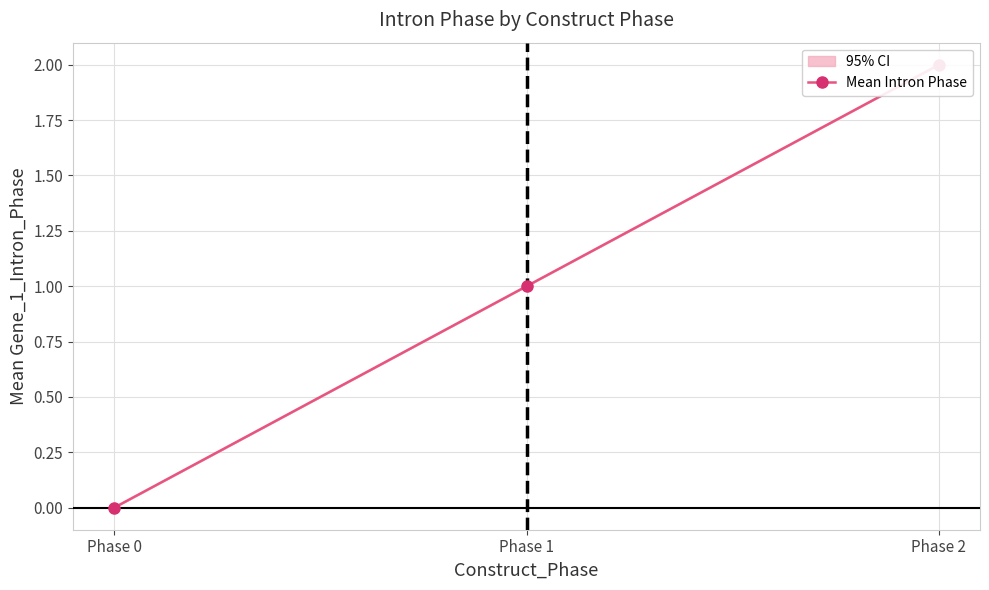

Which category has the highest value across all series?

Phase 2